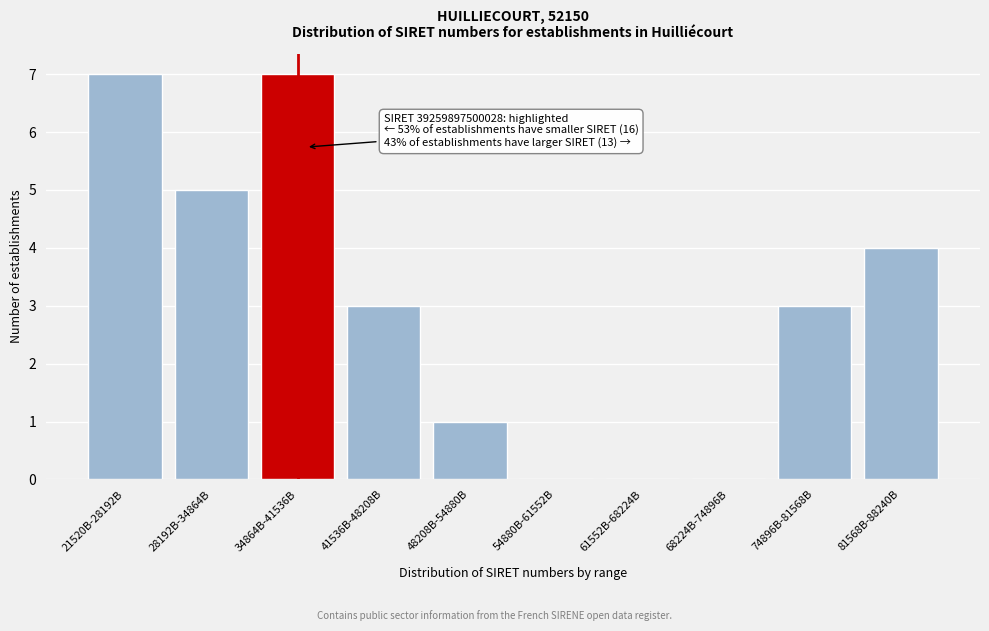

Reading left to right, list all the values displayed in this chart.

21520B-28192B=7	28192B-34864B=5	34864B-41536B=7	41536B-48208B=3	48208B-54880B=1	54880B-61552B=0	61552B-68224B=0	68224B-74896B=0	74896B-81568B=3	81568B-88240B=4